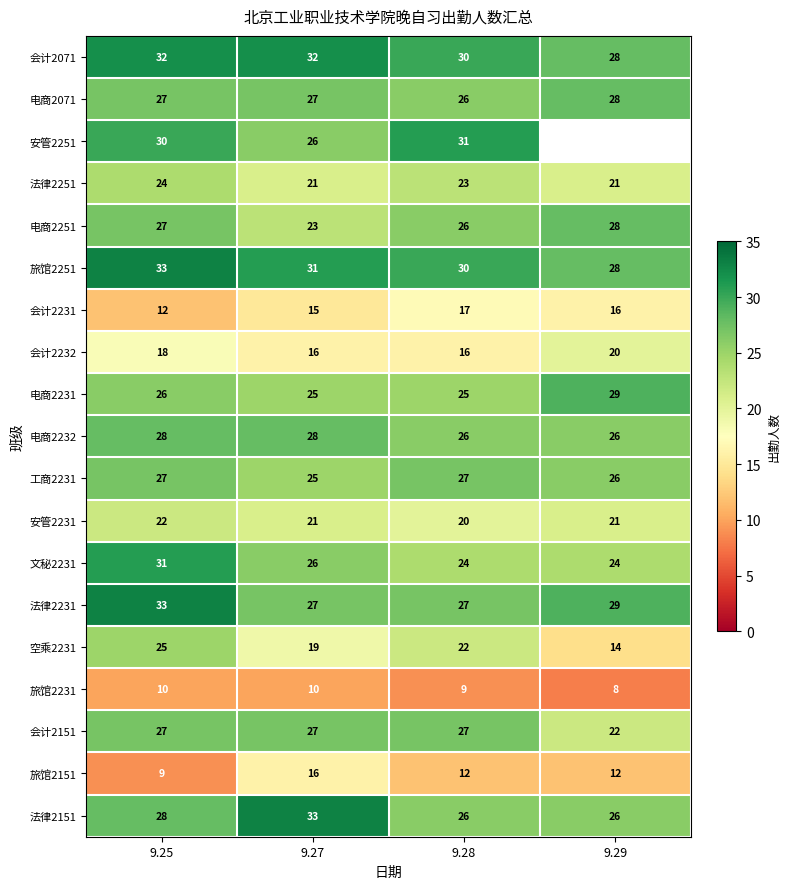

At how many categories does at least one series exceed 26?

4